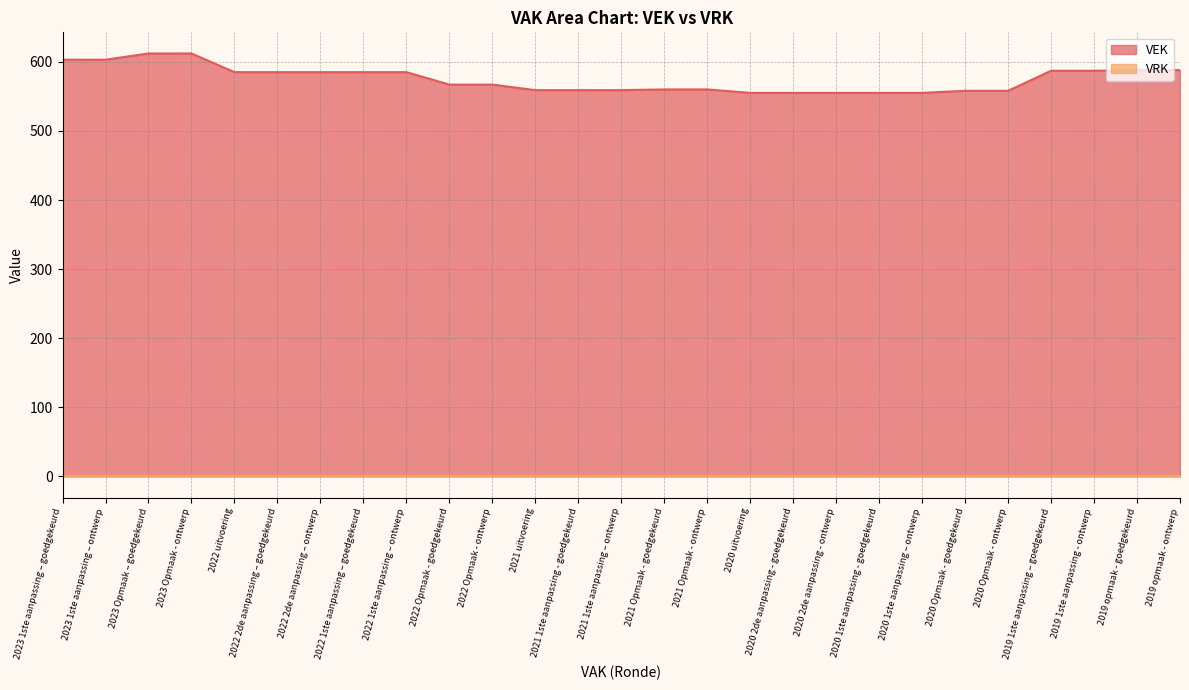

List the labels in order of value, smallest first.

2020 uitvoering, 2020 2de aanpassing - goedgekeurd, 2020 2de aanpassing - ontwerp, 2020 1ste aanpassing - goedgekeurd, 2020 1ste aanpassing – ontwerp, 2020 Opmaak - goedgekeurd, 2020 Opmaak - ontwerp, 2021 uitvoering, 2021 1ste aanpassing - goedgekeurd, 2021 1ste aanpassing – ontwerp, 2021 Opmaak - goedgekeurd, 2021 Opmaak - ontwerp, 2022 Opmaak - goedgekeurd, 2022 Opmaak - ontwerp, 2022 uitvoering, 2022 2de aanpassing – goedgekeurd, 2022 2de aanpassing – ontwerp, 2022 1ste aanpassing – goedgekeurd, 2022 1ste aanpassing – ontwerp, 2019 1ste aanpassing – goedgekeurd, 2019 1ste aanpassing - ontwerp, 2019 opmaak - goedgekeurd, 2019 opmaak - ontwerp, 2023 1ste aanpassing – goedgekeurd, 2023 1ste aanpassing – ontwerp, 2023 Opmaak – goedgekeurd, 2023 Opmaak - ontwerp